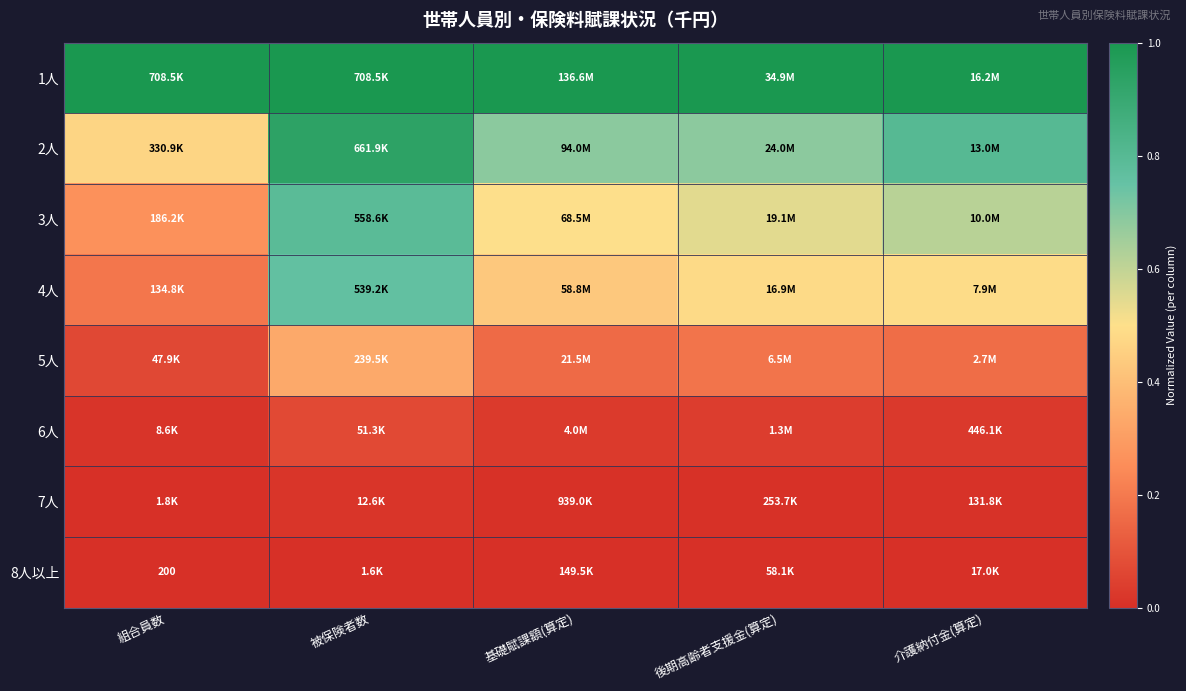

What is the maximum value shown in the chart?

1.0